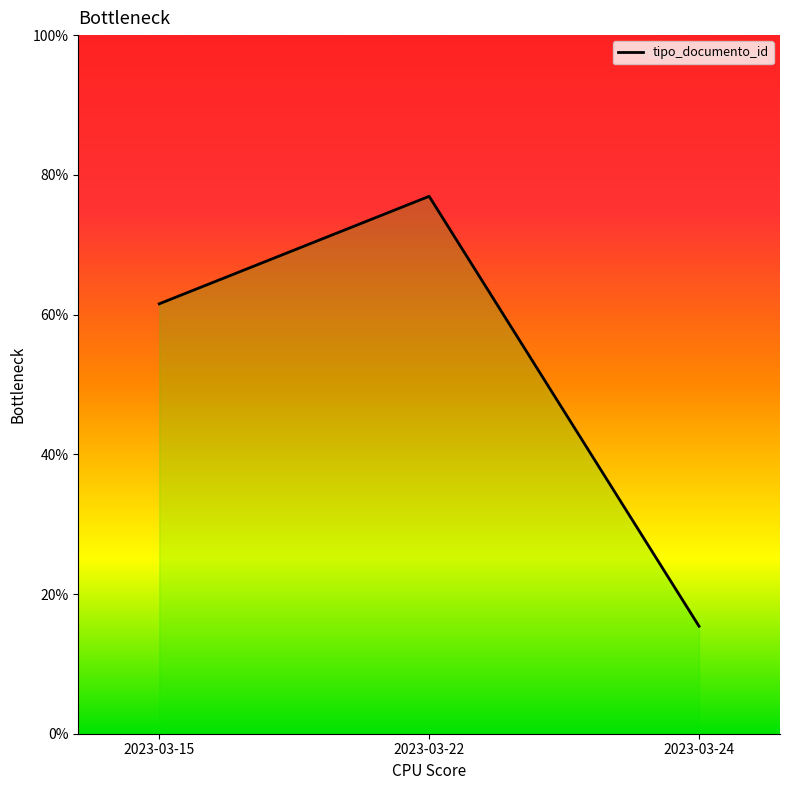

How many data points does each series have?

3